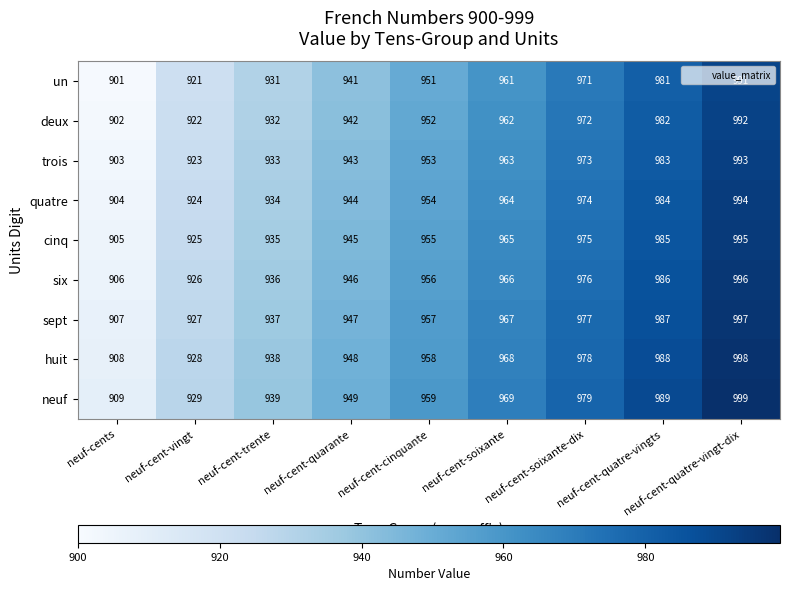

Rank the series by their maximum value, from lowest to highest.

un, deux, trois, quatre, cinq, six, sept, huit, neuf